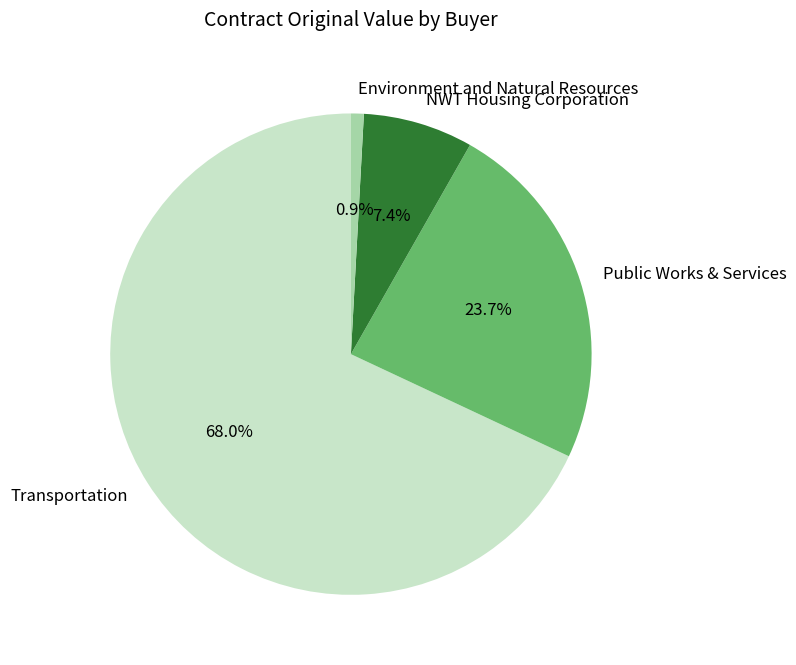

How much of the chart is everything except Environment and Natural Resources?

99.1%